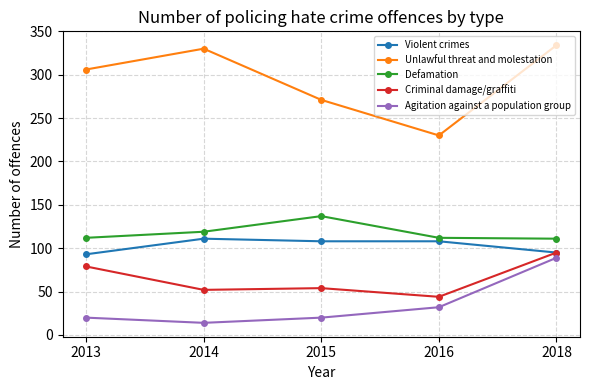

What is the smallest value displayed?

14